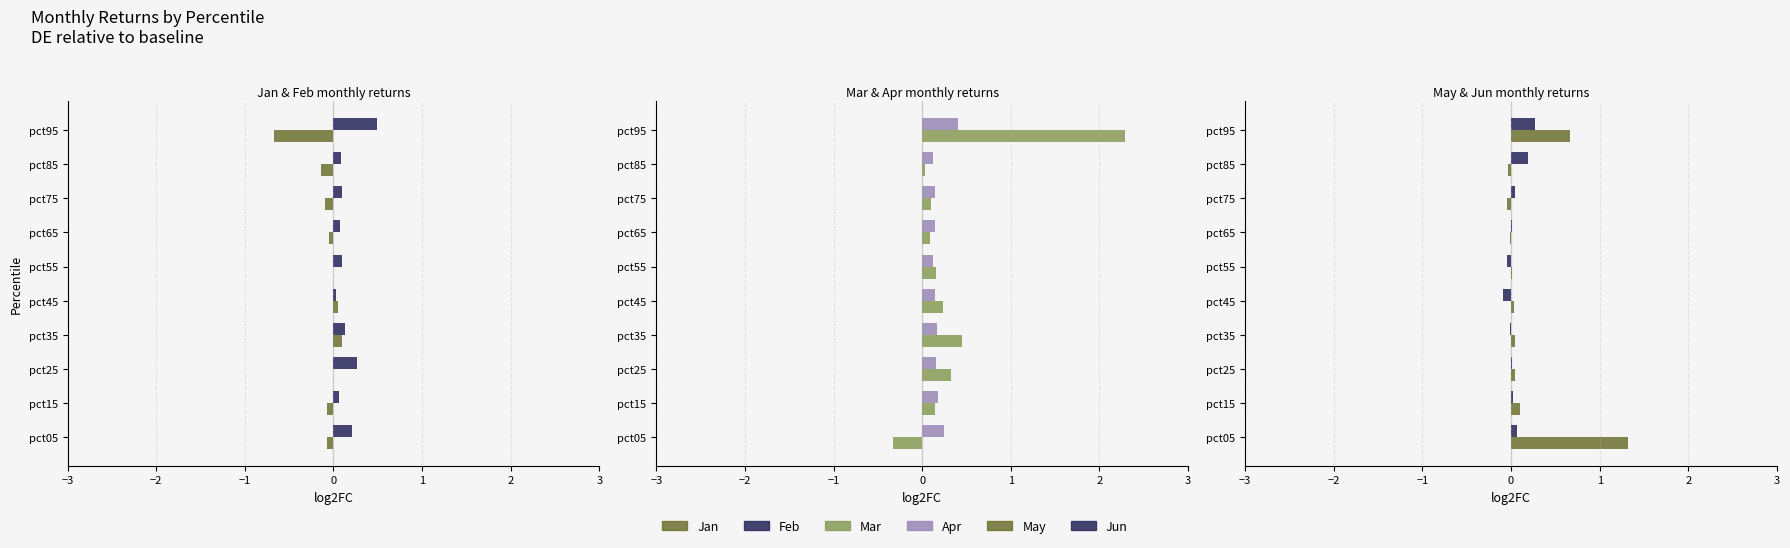

Reading left to right, list all the values displayed in this chart.

Jan: -0.1	-0.1	-0.0	0.1	0.1	-0.0	-0.1	-0.1	-0.1	-0.7
Feb: 0.2	0.1	0.3	0.1	0.0	0.1	0.1	0.1	0.1	0.5
Mar: -0.3	0.1	0.3	0.5	0.2	0.2	0.1	0.1	0.0	2.3
Apr: 0.2	0.2	0.2	0.2	0.1	0.1	0.1	0.1	0.1	0.4
May: 1.3	0.1	0.0	0.1	0.0	0.0	-0.0	-0.0	-0.0	0.7
Jun: 0.1	0.0	0.0	-0.0	-0.1	-0.0	0.0	0.0	0.2	0.3